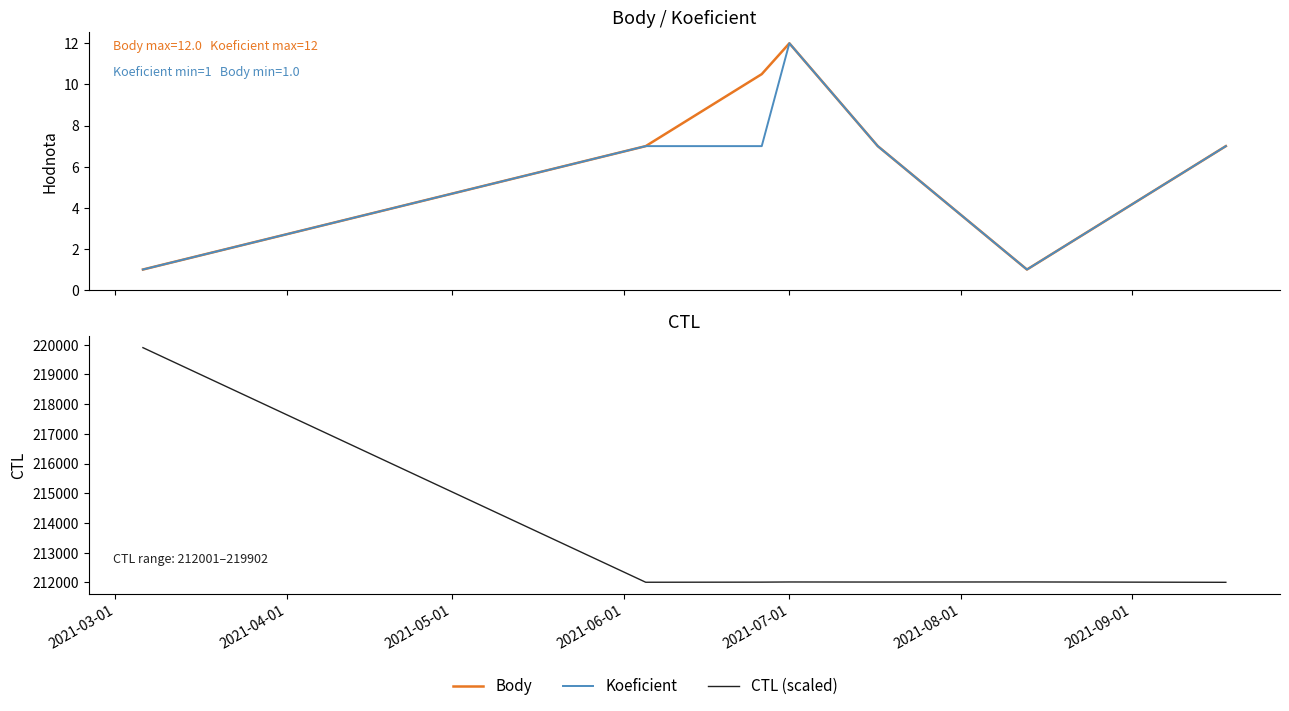

What is the value of the CTL (scaled) point at the 7th from the left?

212001.0